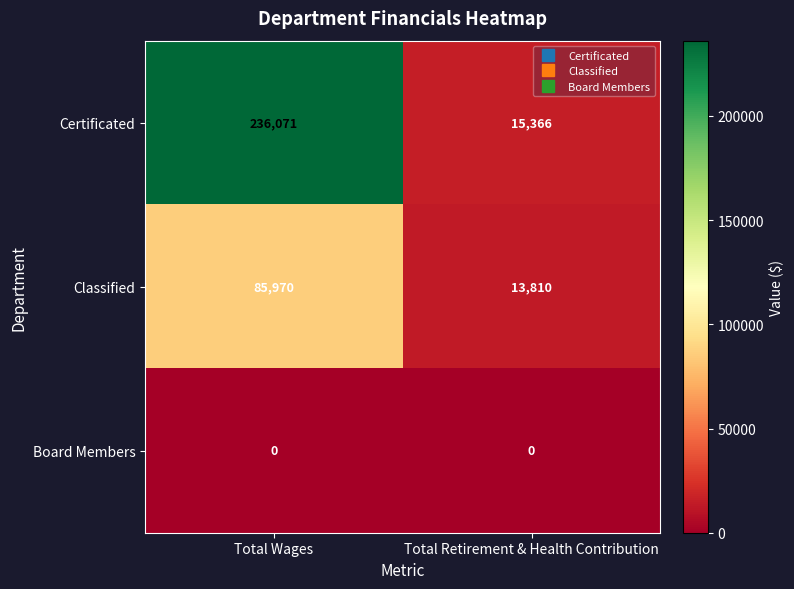

What is the difference between the Classified values at Total Wages and Total Retirement & Health Contribution?

72160